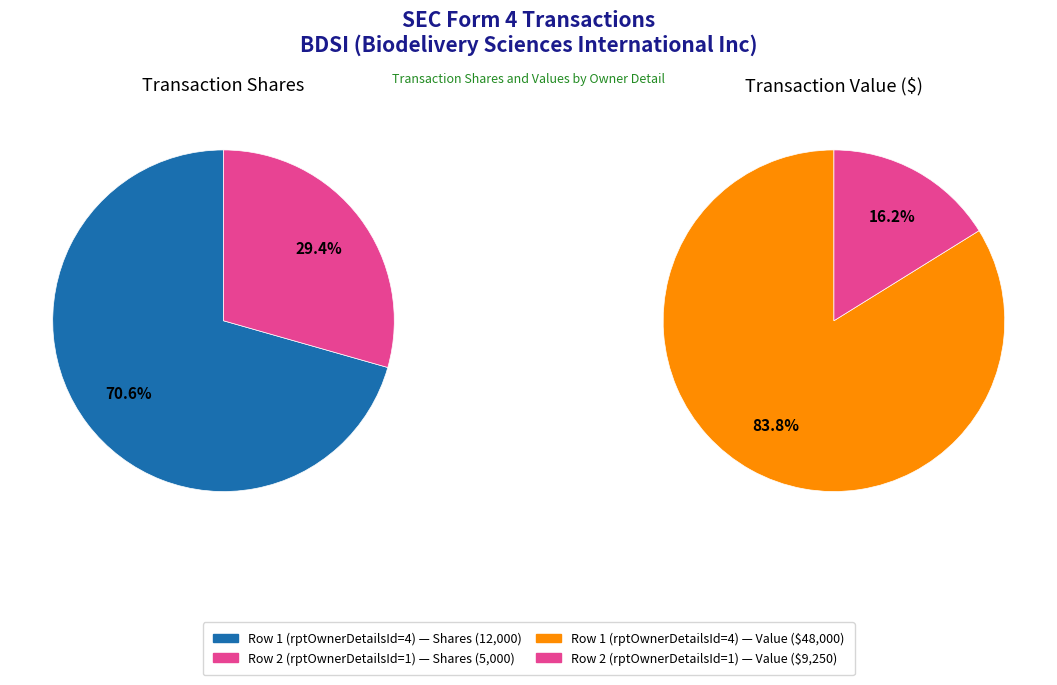

To the nearest percent, what portion does Row 1 (rptOwnerDetailsId=4) represent?

84%